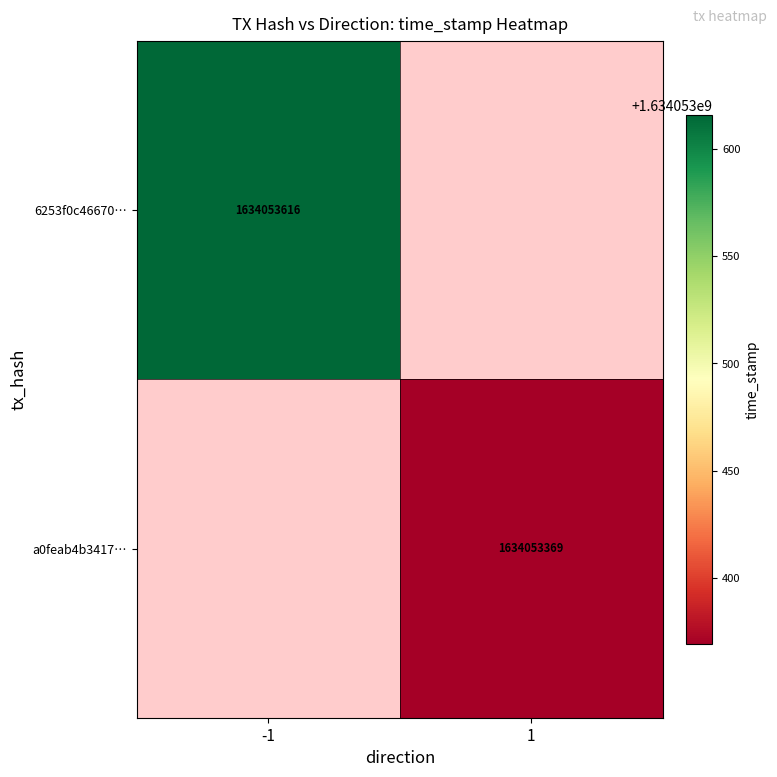

Between direction and time_stamp, which series saw the biggest shift?

6253f0c46670fa60c29aa99b9b7ff4d0306e7c9